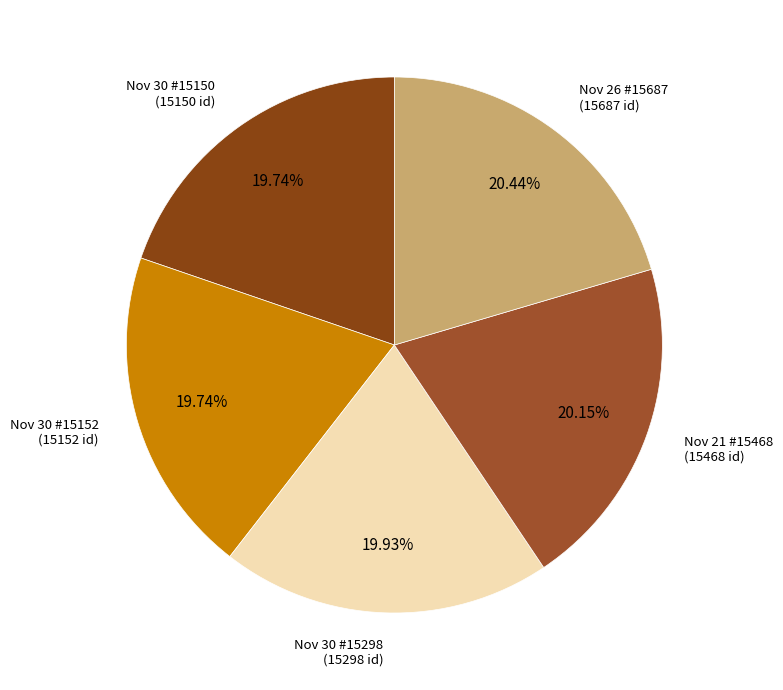

Which slice is the largest?

2005-11-26 (id:15687)